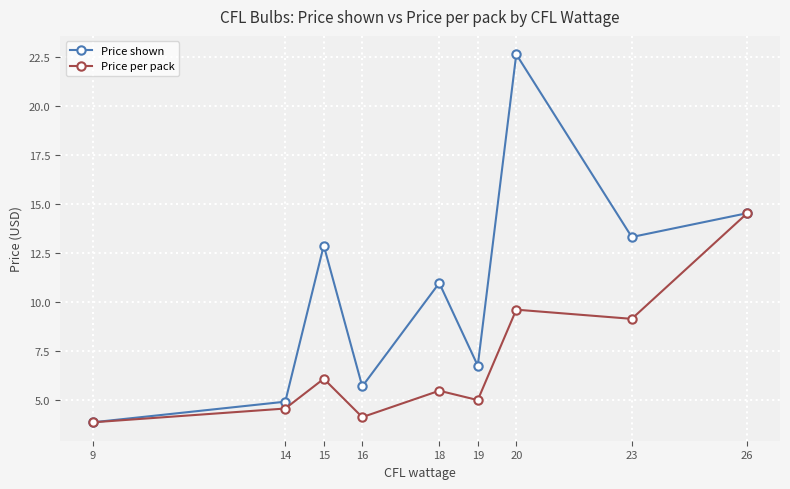

What is the difference between the maximum and minimum values in the Price shown series?

18.8